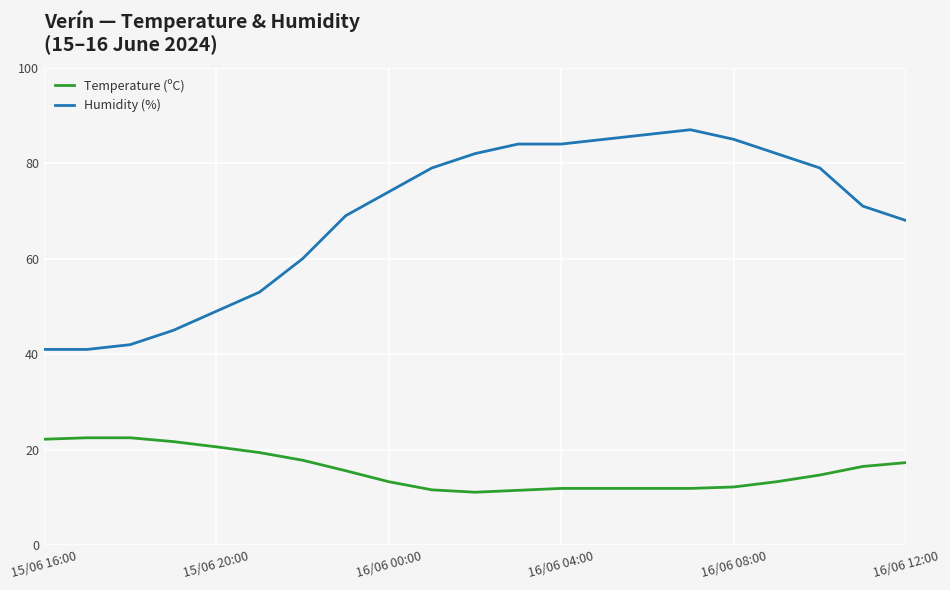

Which series has the largest total across all categories?

Humidity (%)